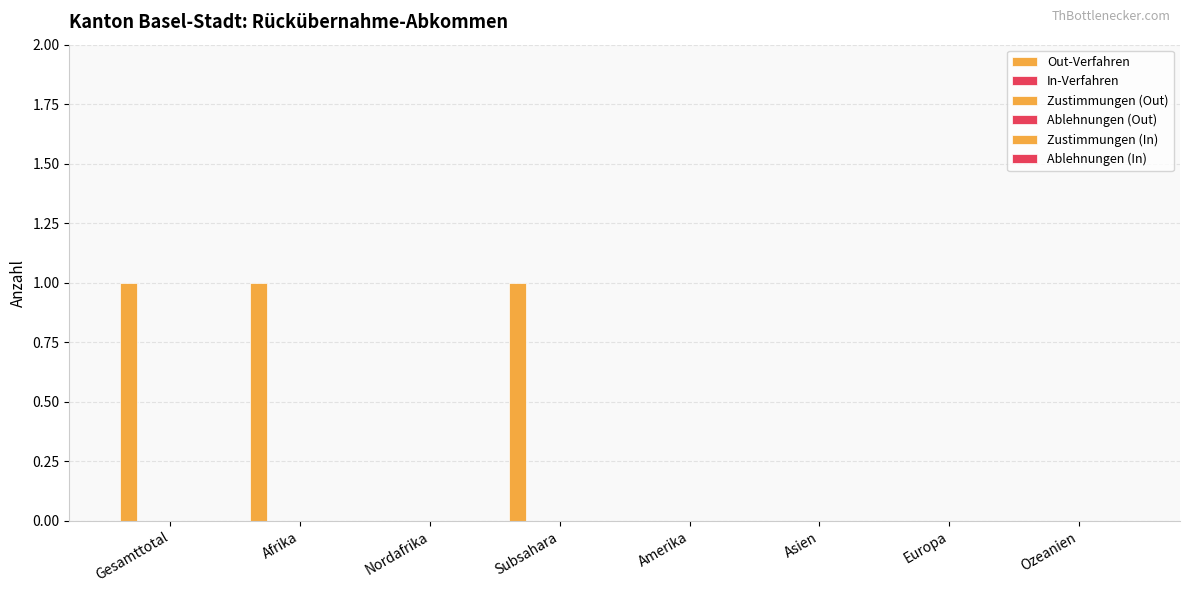

Does the chart contain stacked bars?

No